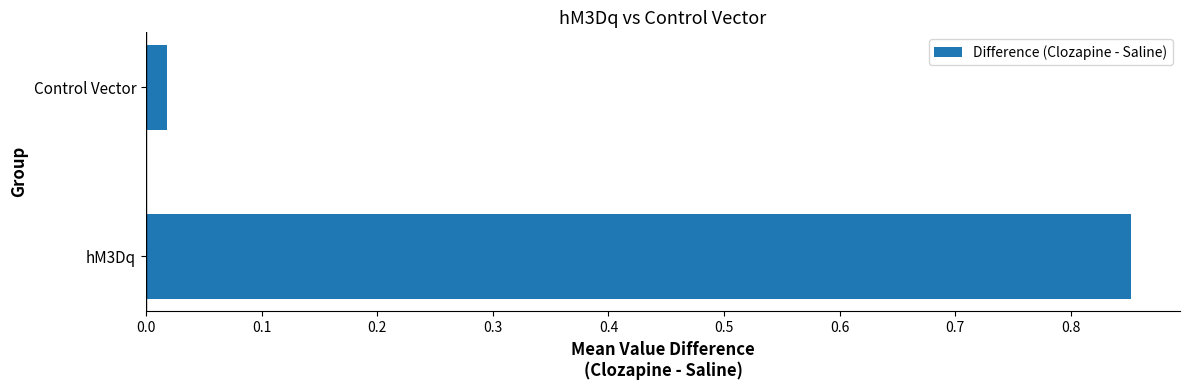

Is it true that the value at hM3Dq is 0.3?

False